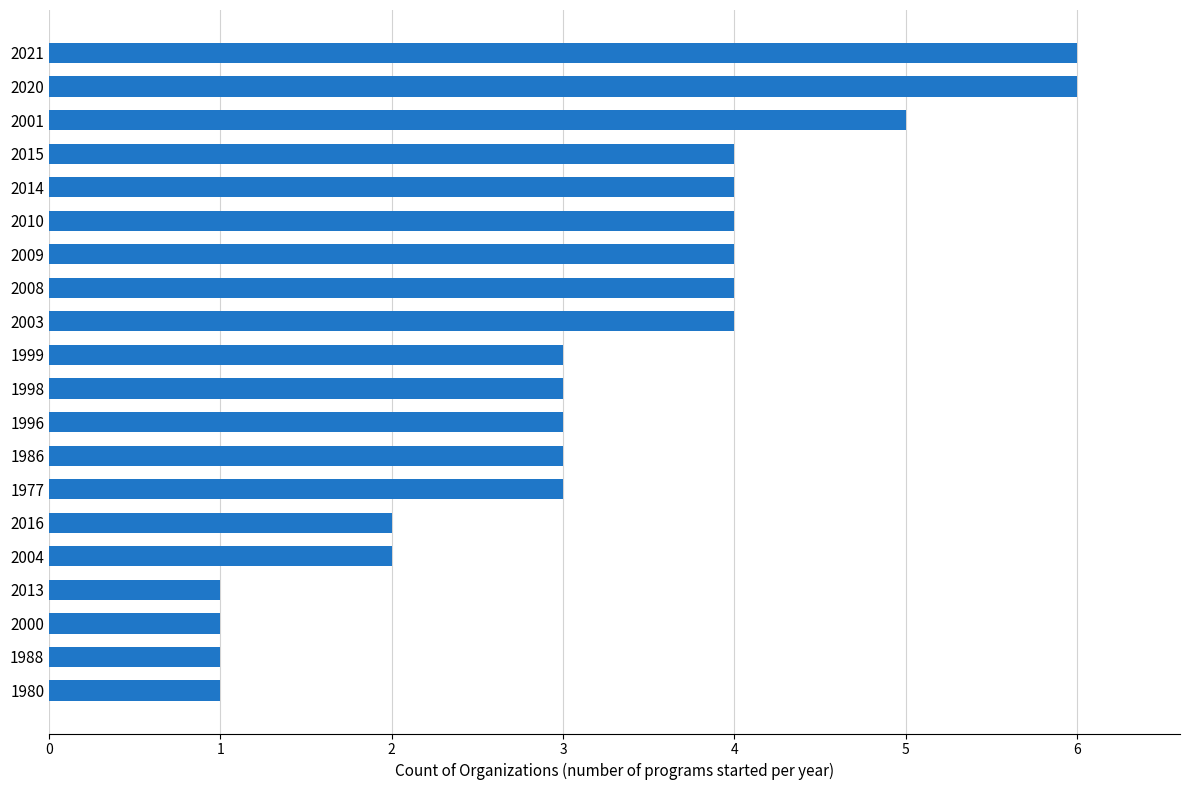

What is the ratio of the value at 1988 to the value at 1999?

0.3